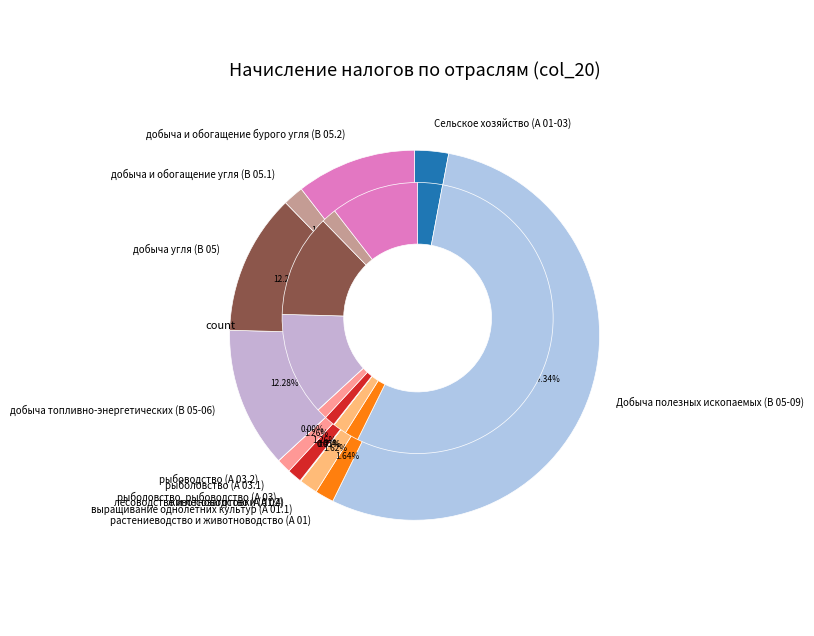

Which category has the smallest portion of the pie?

рыбоводство (А 03.2)